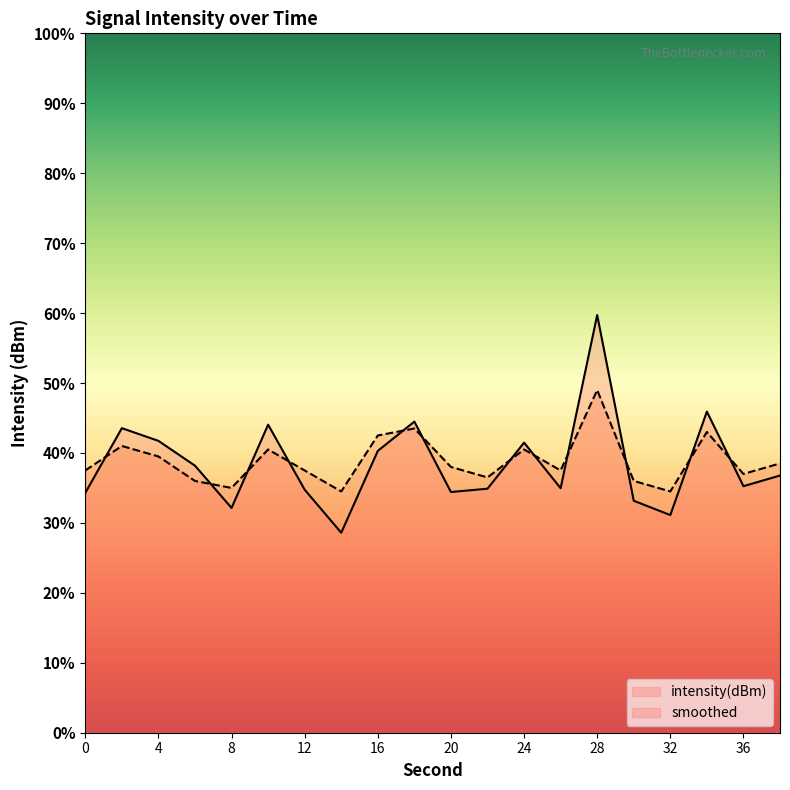

After their last crossing, which series has the higher values: smoothed or intensity(dBm)?

smoothed